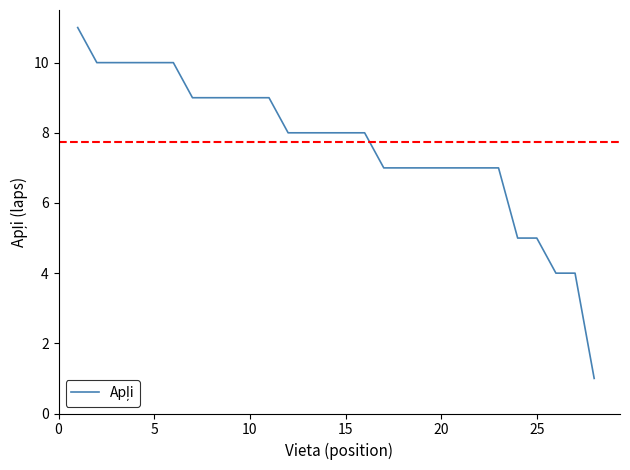

What is the difference between the maximum and minimum values?

10